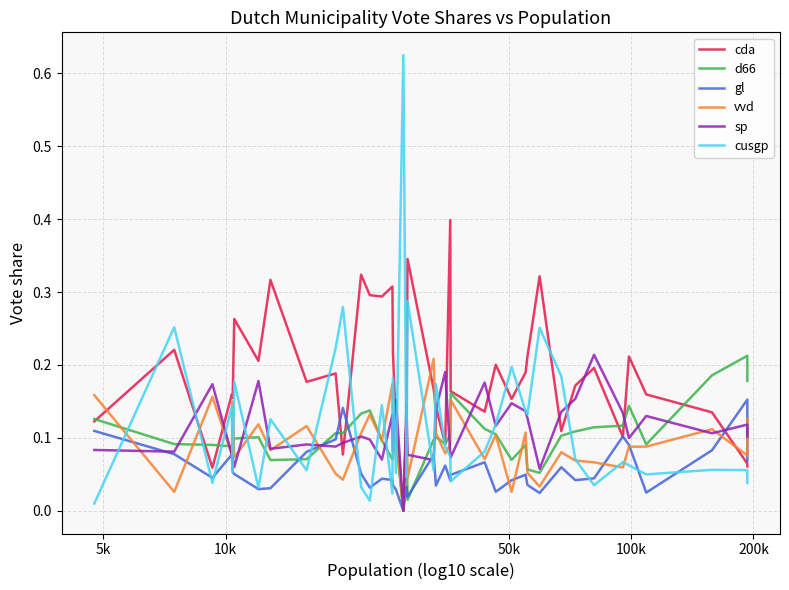

Which series has the widest spread of values?

cusgp